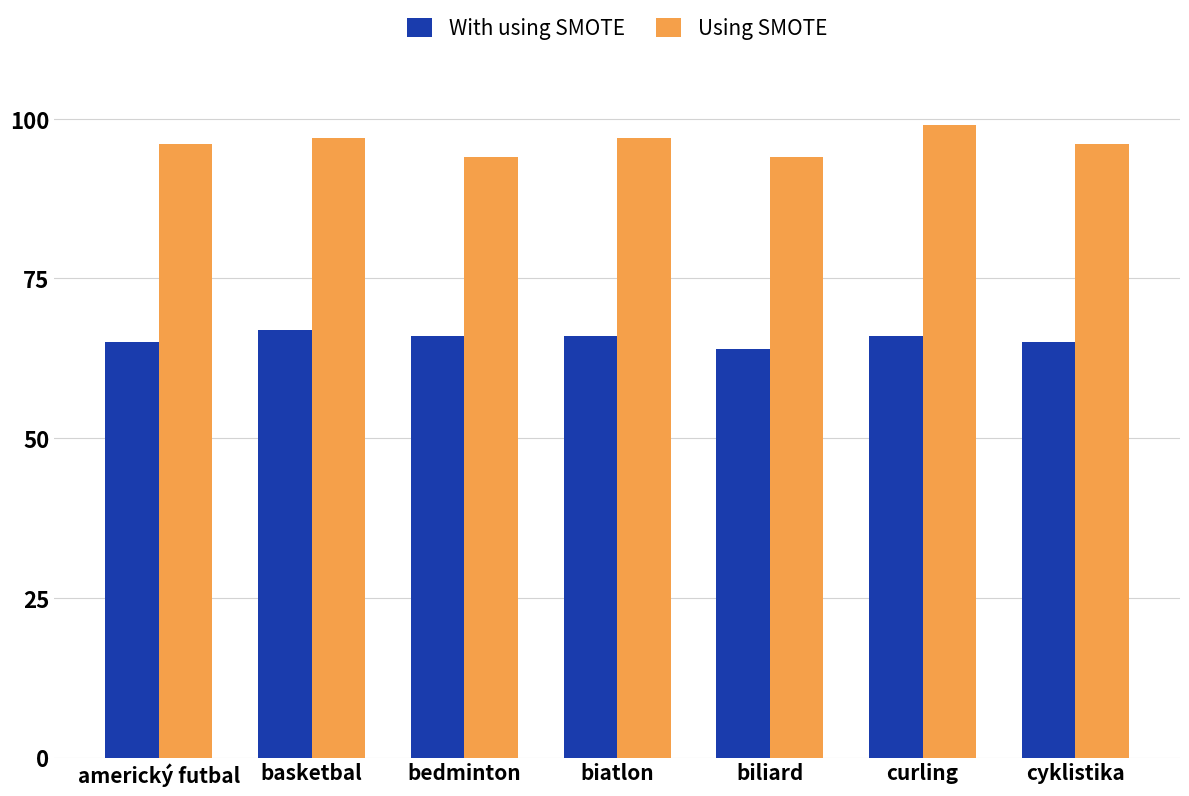

Read the With using SMOTE value at biliard.

64